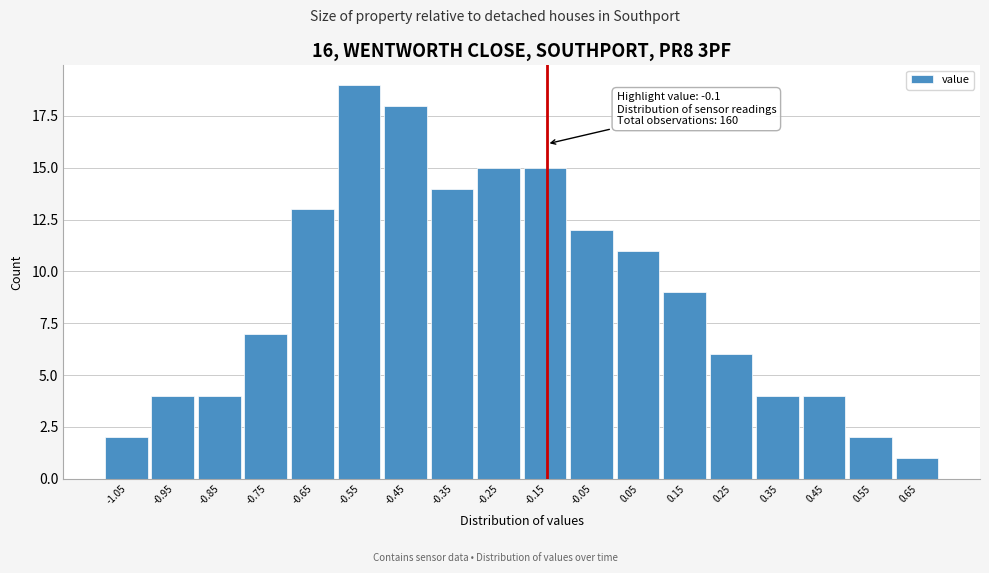

Reading left to right, list all the values displayed in this chart.

2	4	4	7	13	19	18	14	15	15	12	11	9	6	4	4	2	1